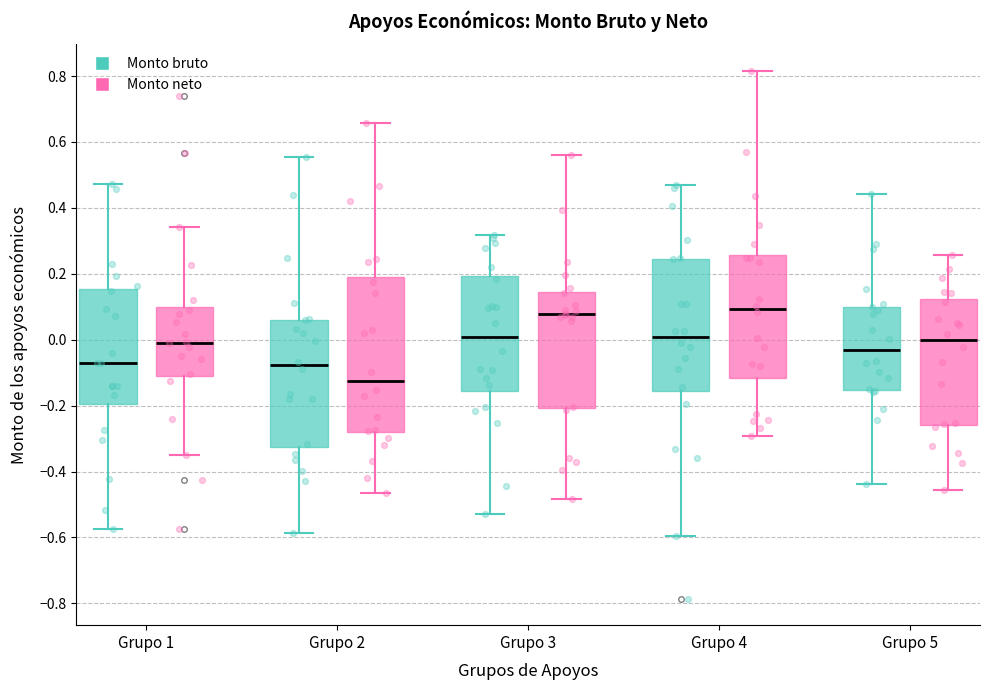

Which box's median line is the lowest?

Grupo 2 (Monto neto)